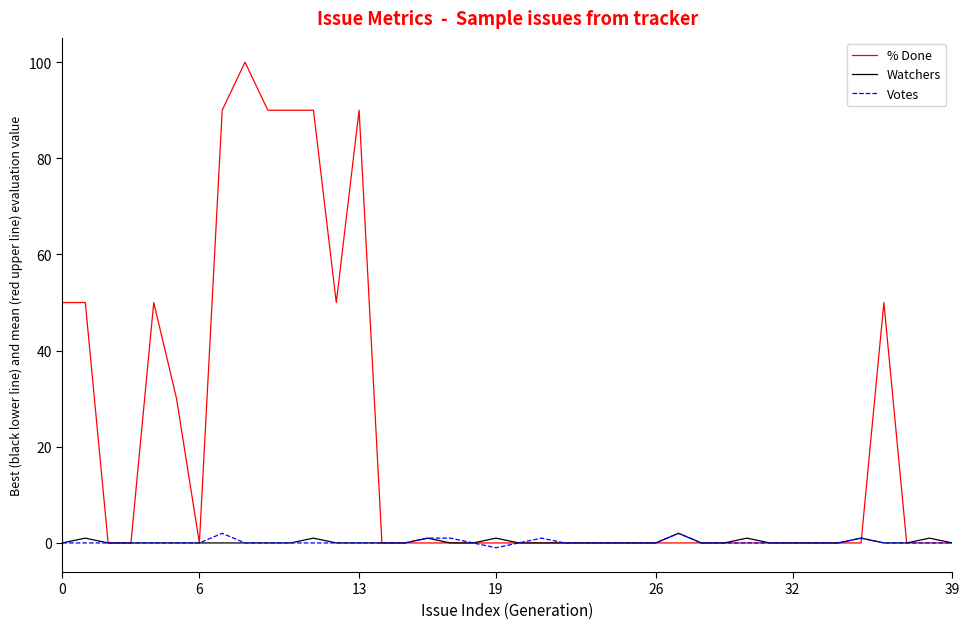

Which series has the widest spread of values?

% Done